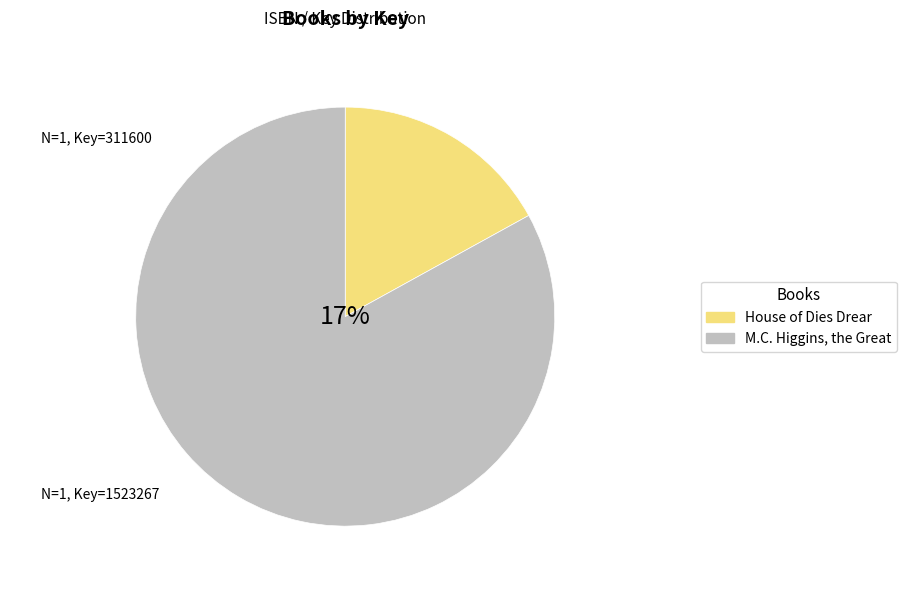

To the nearest percent, what is the difference between the largest and smallest slice percentages?

66%